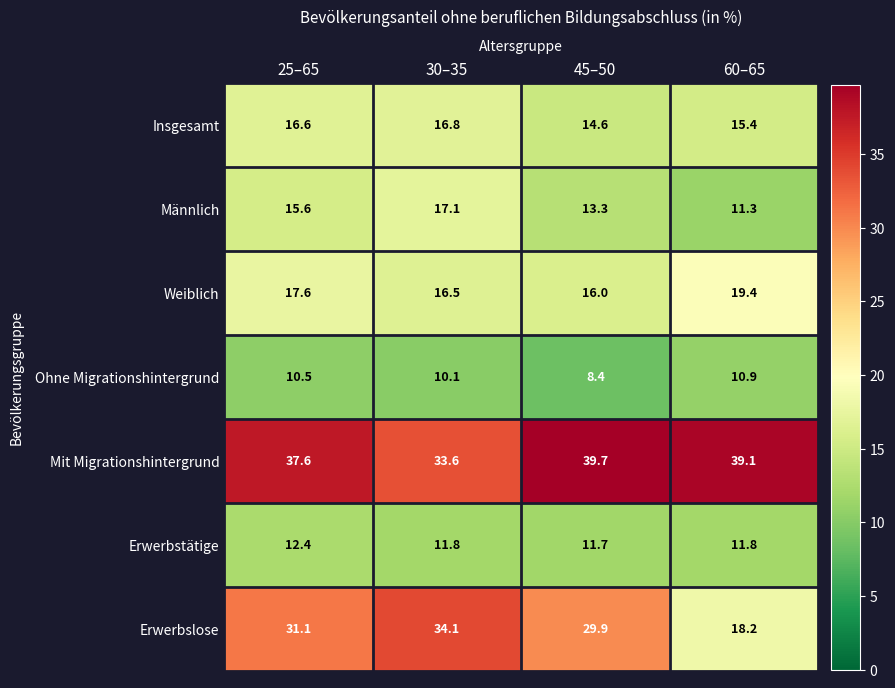

Which series changed the most between 45–50 and 60–65?

Erwerbslose